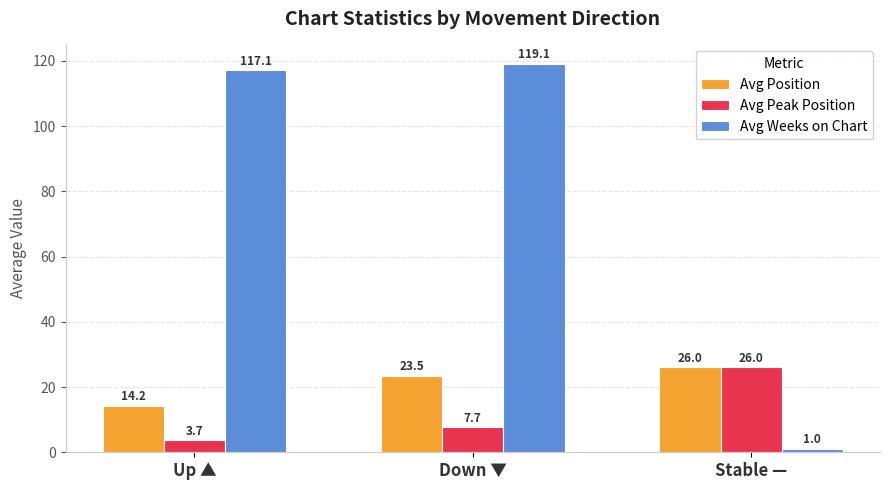

What is the sum of the Avg Position values at Up ▲ and Down ▼?

37.7